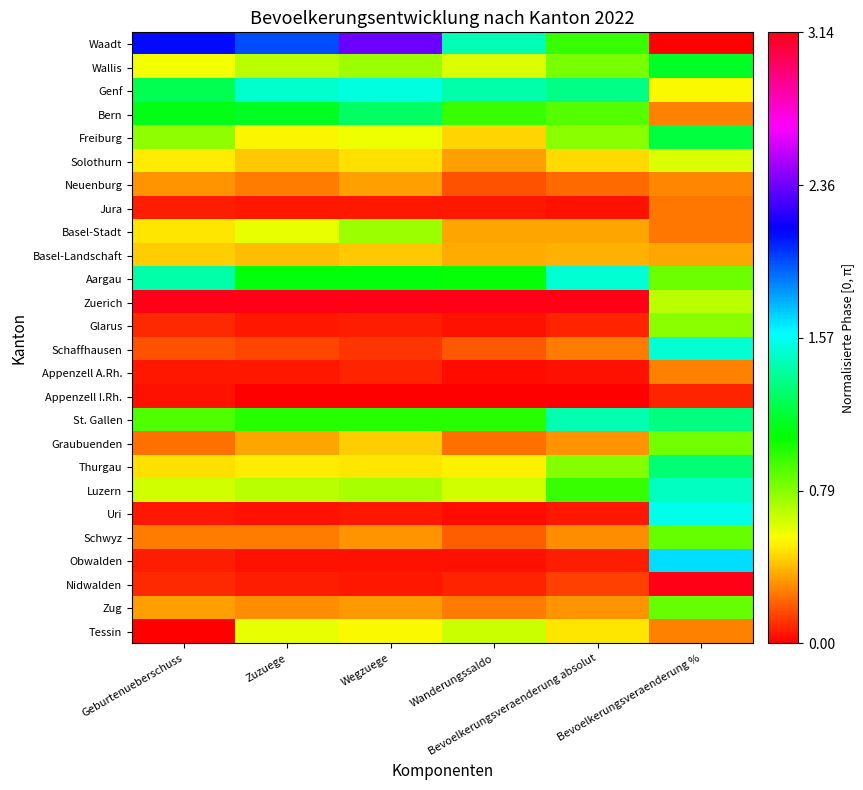

Between Bevoelkerungsveraenderung absolut and Wegzuege, which is larger?

Wegzuege